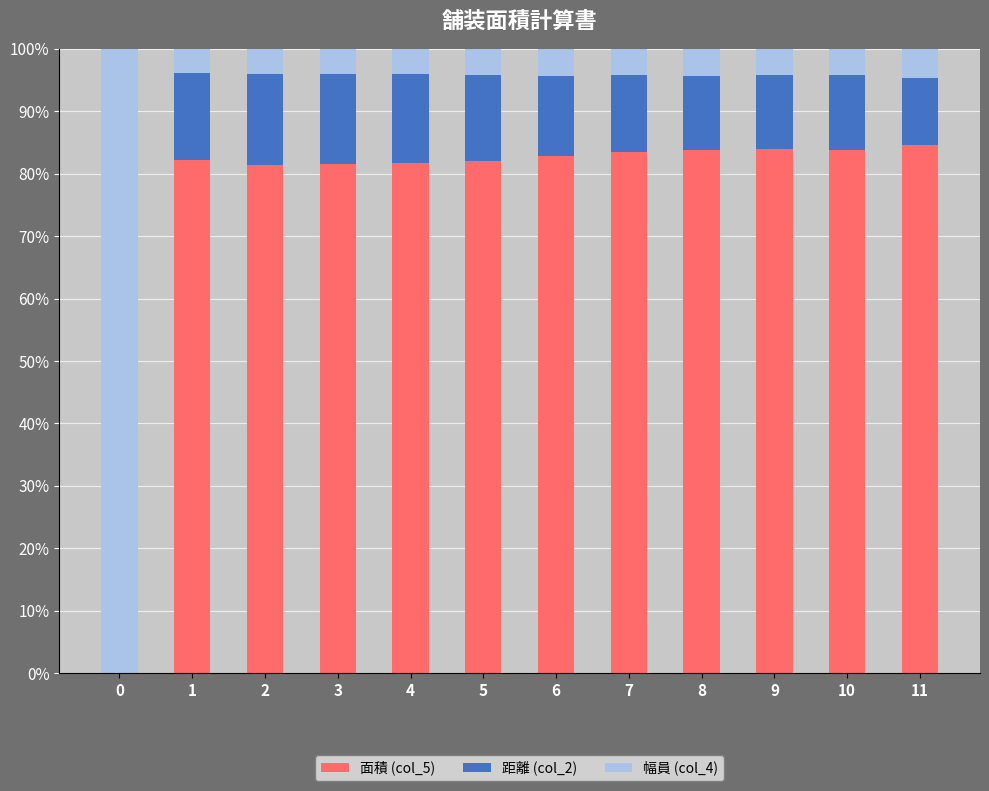

What is the total value across all series at 2?

100.0